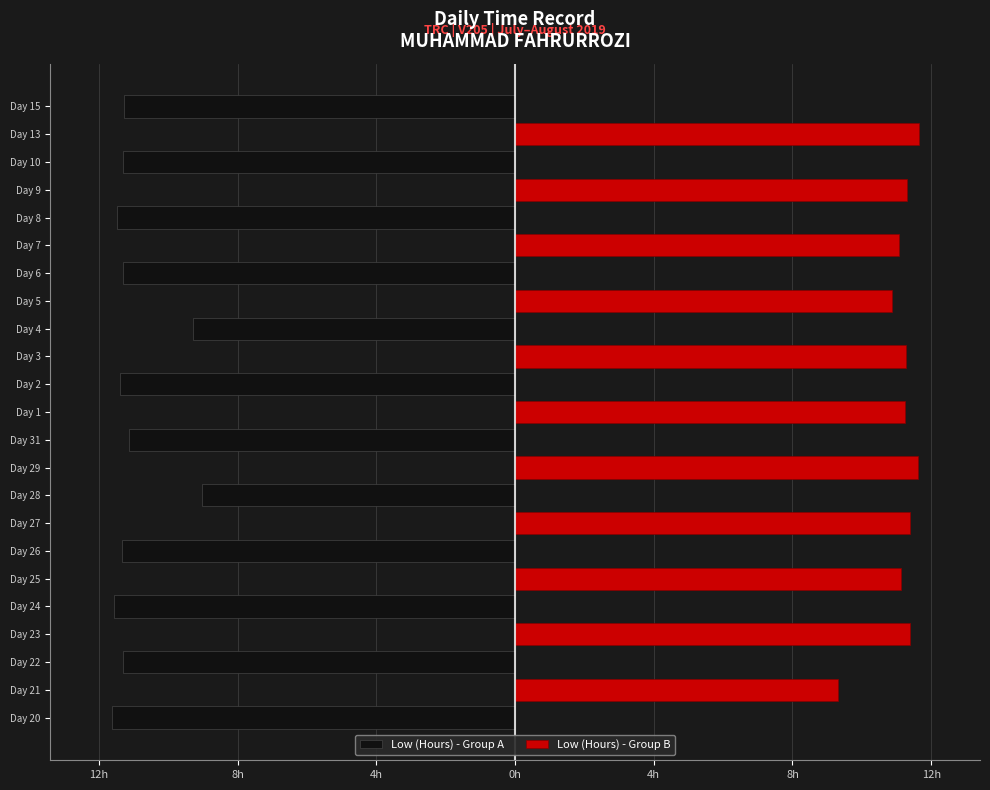

What is the total value across all series at 1?

11.3